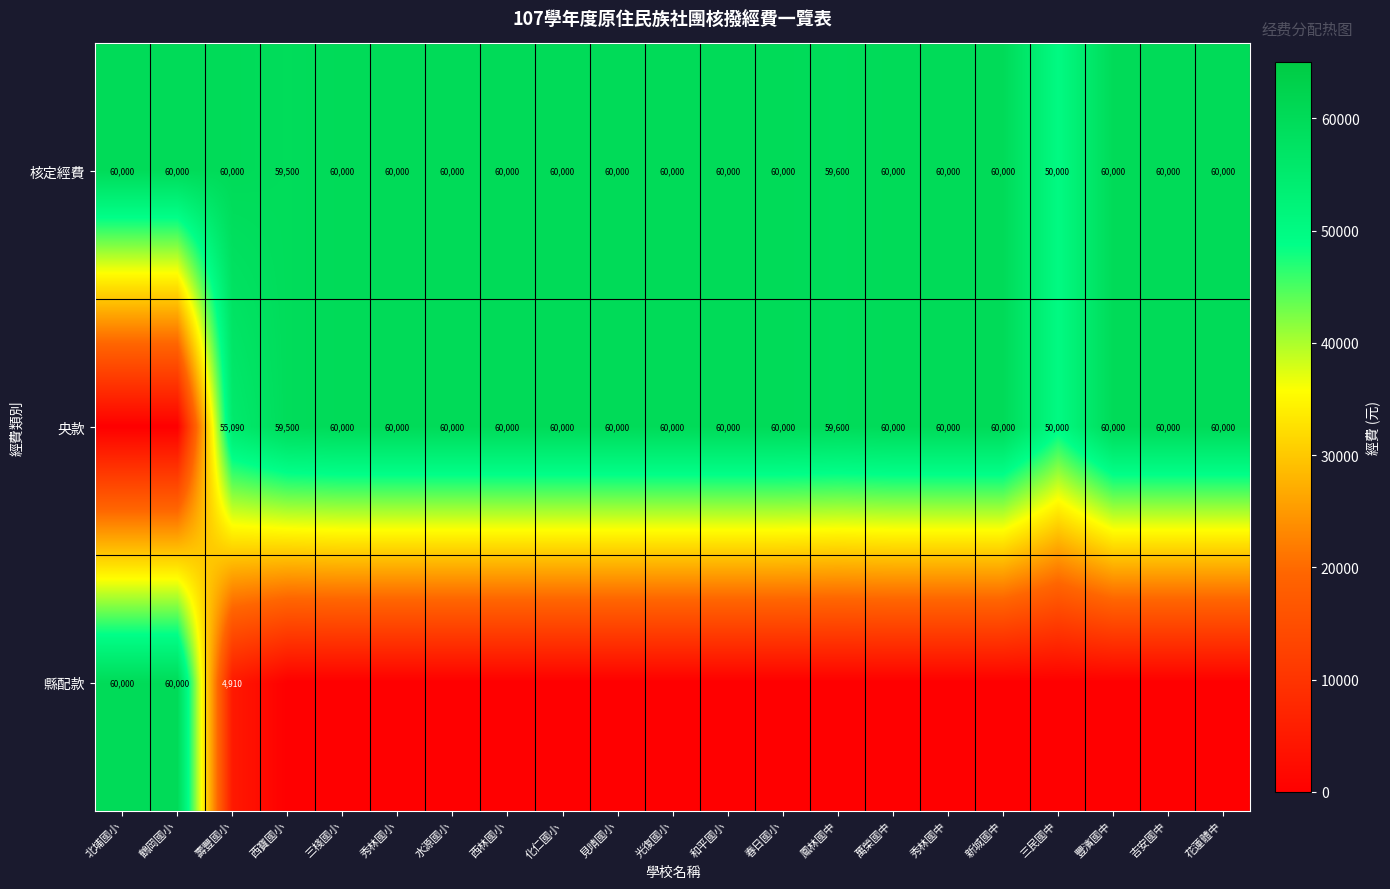

How many values in the 核定經費 series are below 60000?

3